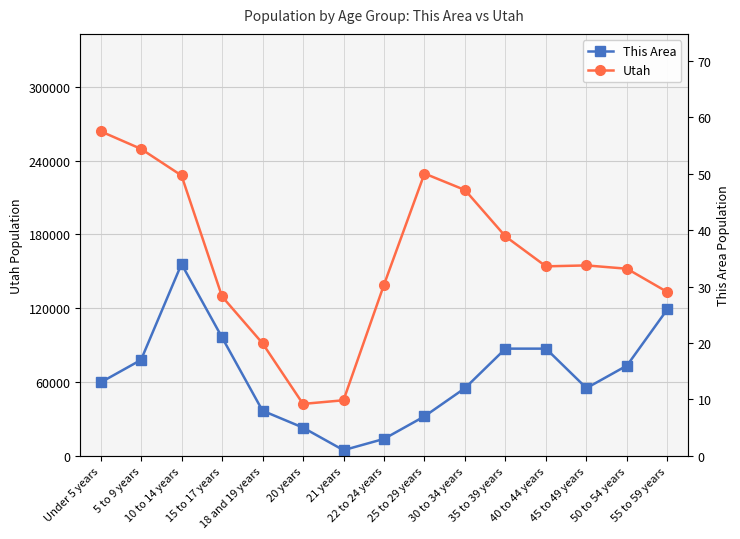

Which series has the largest total across all categories?

Utah